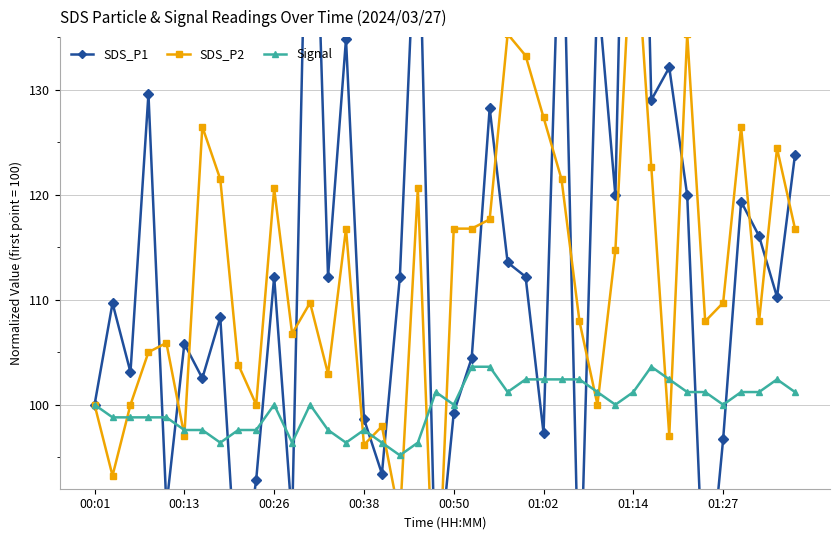

What is the label of the 1st point from the left?

00:01